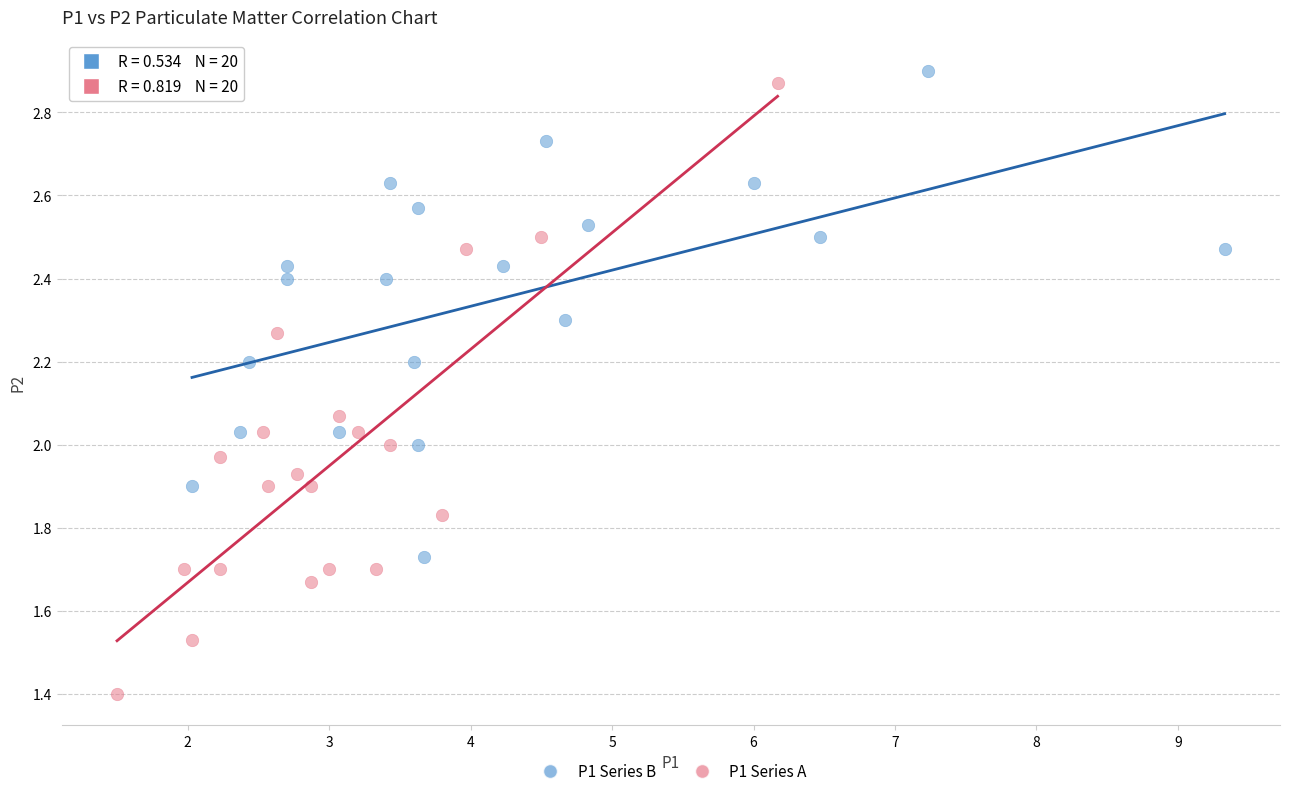

Which series contains the lowest Y value?

P1 Series A